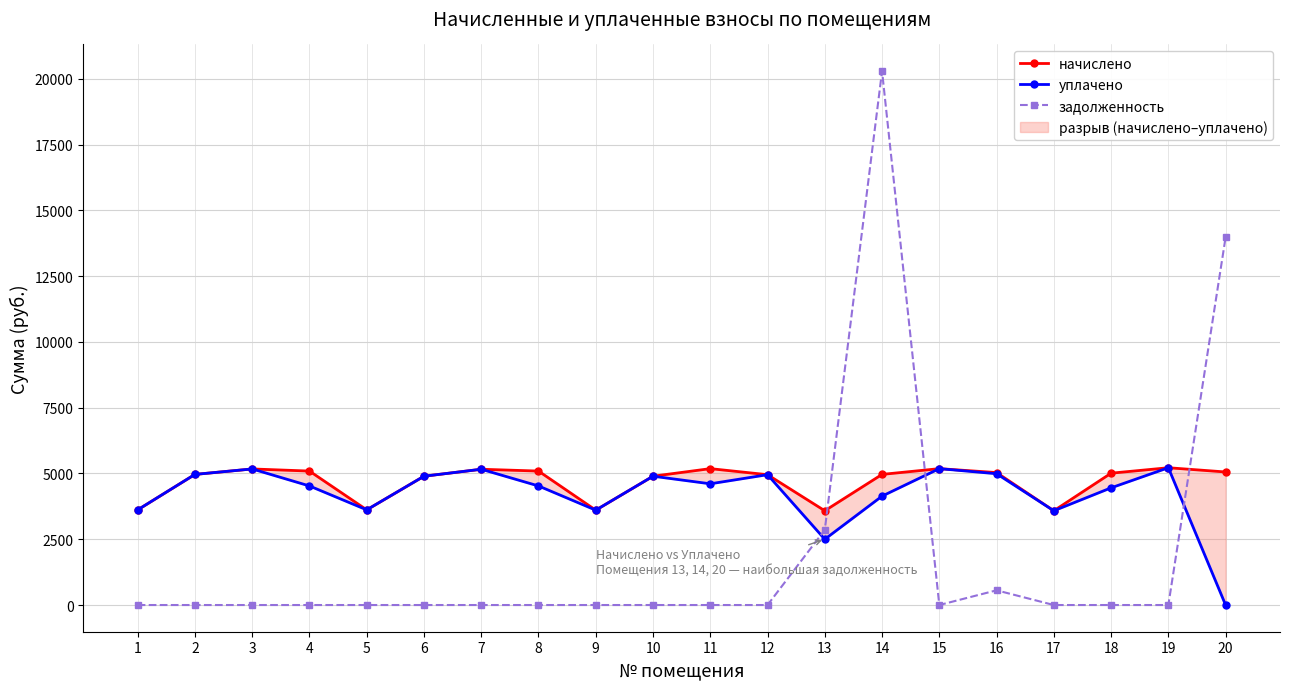

What is the maximum value for уплачено?

5218.6